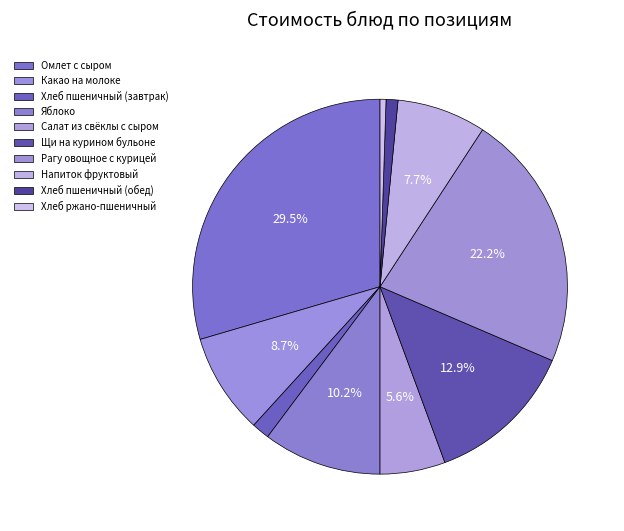

To the nearest percent, what portion does Рагу овощное с курицей represent?

22%